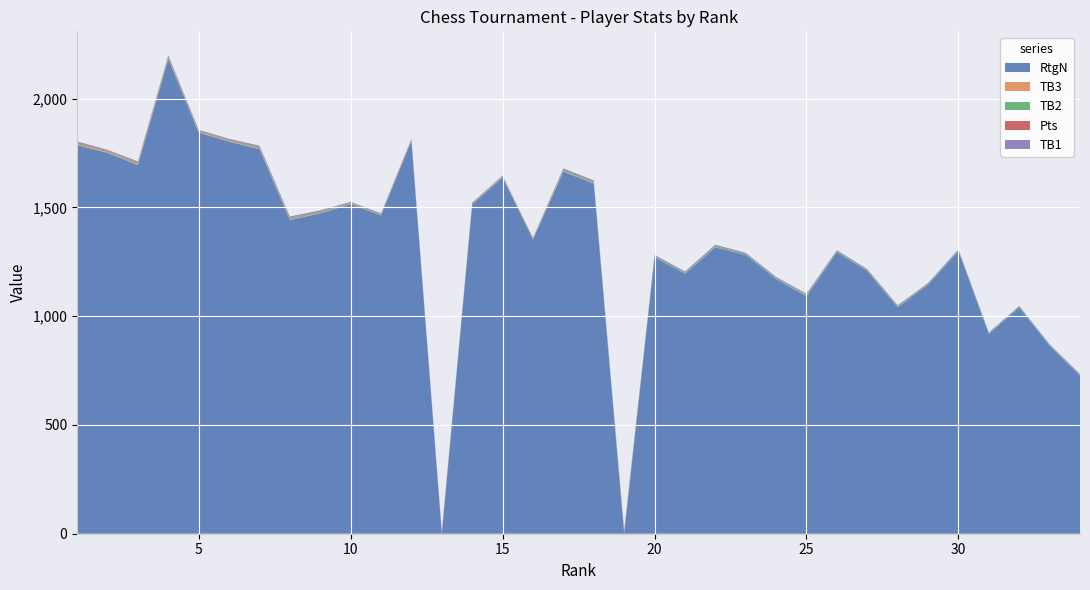

Reading left to right, list all the values displayed in this chart.

RtgN: 1=1786.0	2=1750.0	3=1694.0	4=2182.0	5=1843.0	6=1802.0	7=1767.0	8=1442.0	9=1472.0	10=1515.0	11=1462.0	12=1804.0	13=0.0	14=1513.0	15=1637.0	16=1351.0	17=1664.0	18=1609.0	19=0.0	20=1270.0	21=1194.0	22=1316.0	23=1281.0	24=1170.0	25=1091.0	26=1294.0	27=1207.0	28=1040.0	29=1144.0	30=1299.0	31=918.0	32=1040.0	33=864.0	34=727.0
TB3: 1=5.0	2=4.0	3=4.2	4=4.2	5=3.2	6=3.2	7=3.0	8=3.0	9=2.0	10=1.0	11=1.0	12=2.0	13=2.0	14=1.0	15=2.0	16=2.0	17=2.2	18=2.2	19=2.0	20=0.0	21=0.0	22=1.0	23=0.0	24=0.0	25=2.0	26=0.0	27=0.0	28=1.0	29=0.0	30=0.0	31=0.0	32=0.0	33=0.0	34=0.0
TB2: 1=5.0	2=4.0	3=5.5	4=5.5	5=4.0	6=4.0	7=6.0	8=6.0	9=5.0	10=3.5	11=3.5	12=4.0	13=4.0	14=3.0	15=3.0	16=3.0	17=6.0	18=6.0	19=7.0	20=5.0	21=5.0	22=5.5	23=4.5	24=4.5	25=5.0	26=4.0	27=4.0	28=4.5	29=3.5	30=3.5	31=4.0	32=4.0	33=4.0	34=4.0
Pts: 1=3.0	2=3.0	3=2.5	4=2.5	5=2.5	6=2.5	7=2.0	8=2.0	9=2.0	10=2.0	11=2.0	12=2.0	13=2.0	14=2.0	15=2.0	16=2.0	17=1.5	18=1.5	19=1.0	20=1.0	21=1.0	22=1.0	23=1.0	24=1.0	25=1.0	26=1.0	27=1.0	28=1.0	29=1.0	30=1.0	31=0.0	32=0.0	33=0.0	34=0.0
TB1: 1=4.0	2=3.0	3=4.5	4=4.5	5=3.0	6=3.0	7=5.0	8=5.0	9=5.0	10=3.5	11=3.5	12=3.0	13=3.0	14=3.0	15=2.0	16=2.0	17=5.0	18=5.0	19=5.0	20=5.0	21=5.0	22=4.5	23=4.5	24=4.5	25=4.0	26=4.0	27=4.0	28=3.5	29=3.5	30=3.5	31=3.0	32=3.0	33=3.0	34=3.0